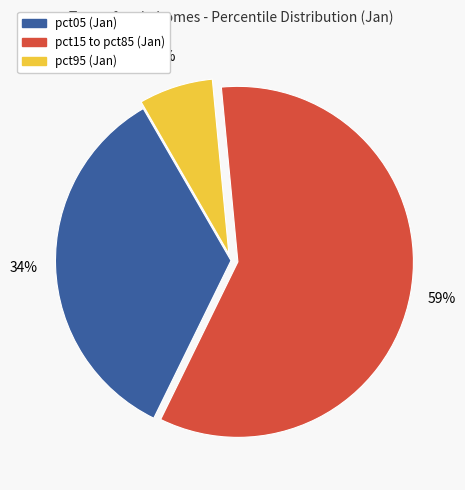

Does any single category account for the majority?

Yes